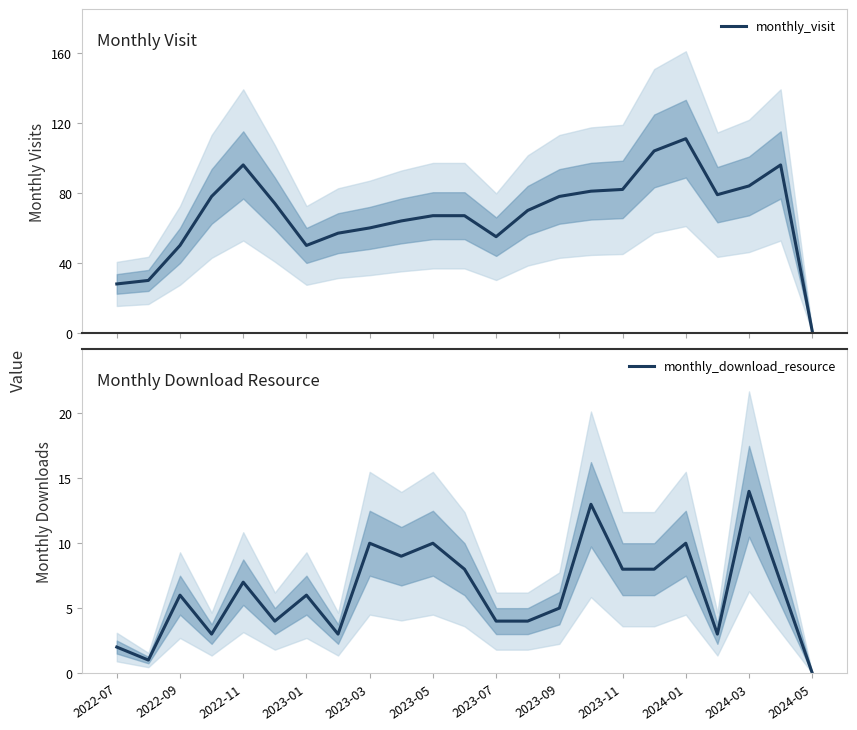

What is the greatest value displayed?

111